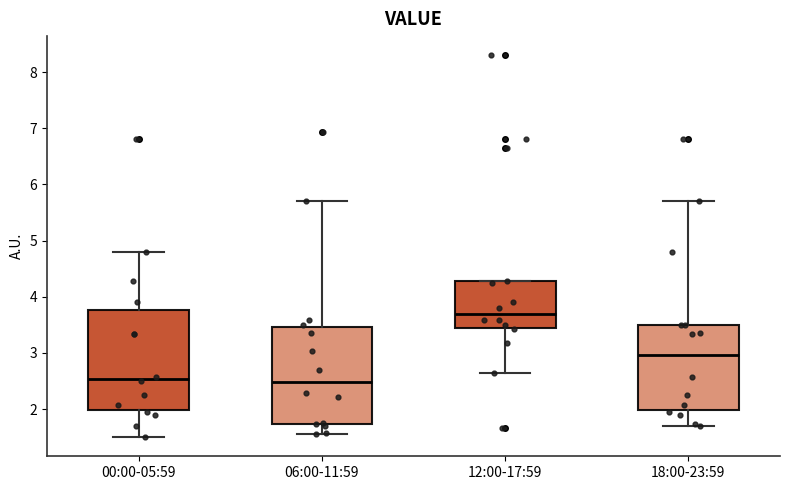

Reading left to right, transcribe this box plot: for each box, give where its median line is, the range the box spans, and where its two whiskers end, as read against the y-axis. The values are not printed on the chart, so give them approximately, as read against the axis.

00:00-05:59: median 2.5, box 2.0 to 3.8, whiskers 1.5 to 4.8
06:00-11:59: median 2.5, box 1.7 to 3.5, whiskers 1.6 to 5.7
12:00-17:59: median 3.7, box 3.4 to 4.3, whiskers 2.7 to 4.3
18:00-23:59: median 3.0, box 2.0 to 3.5, whiskers 1.7 to 5.7